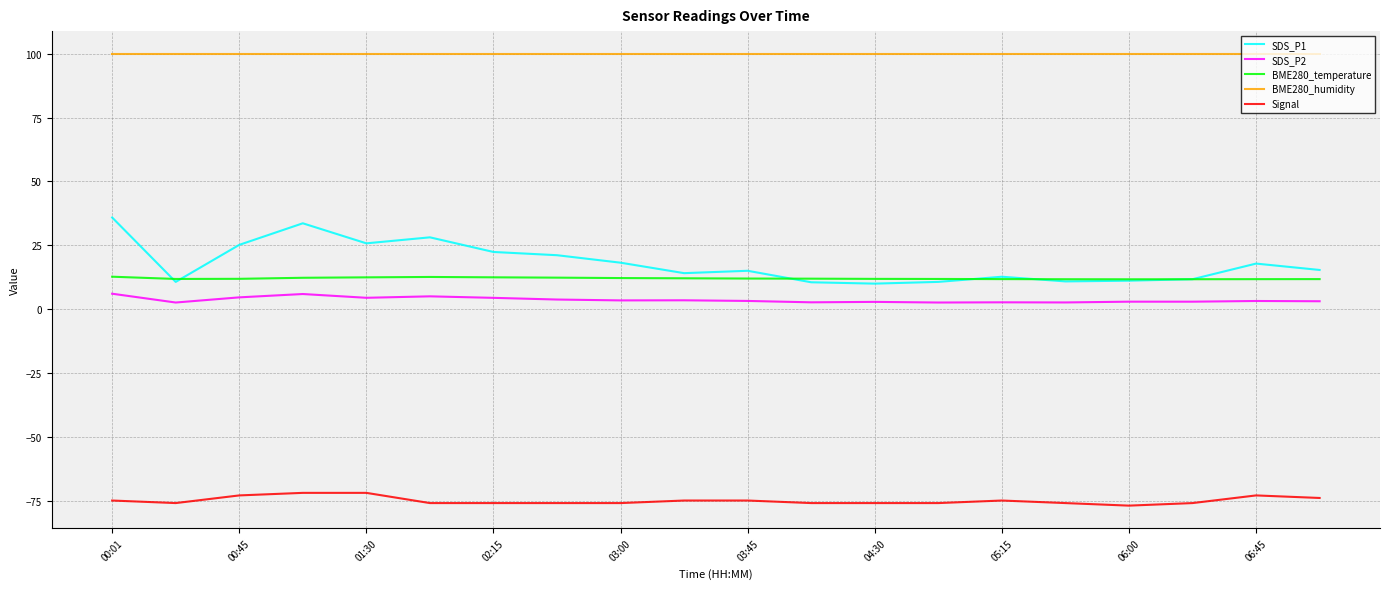

What is the average value of the SDS_P1 series?

18.0